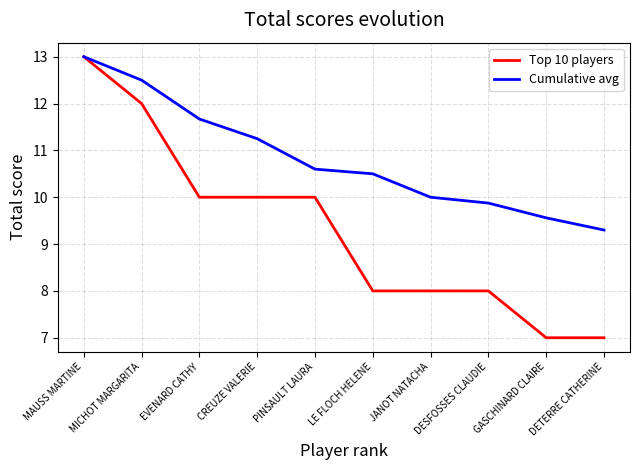

At which label does Cumulative avg reach its peak?

MAUSS MARTINE